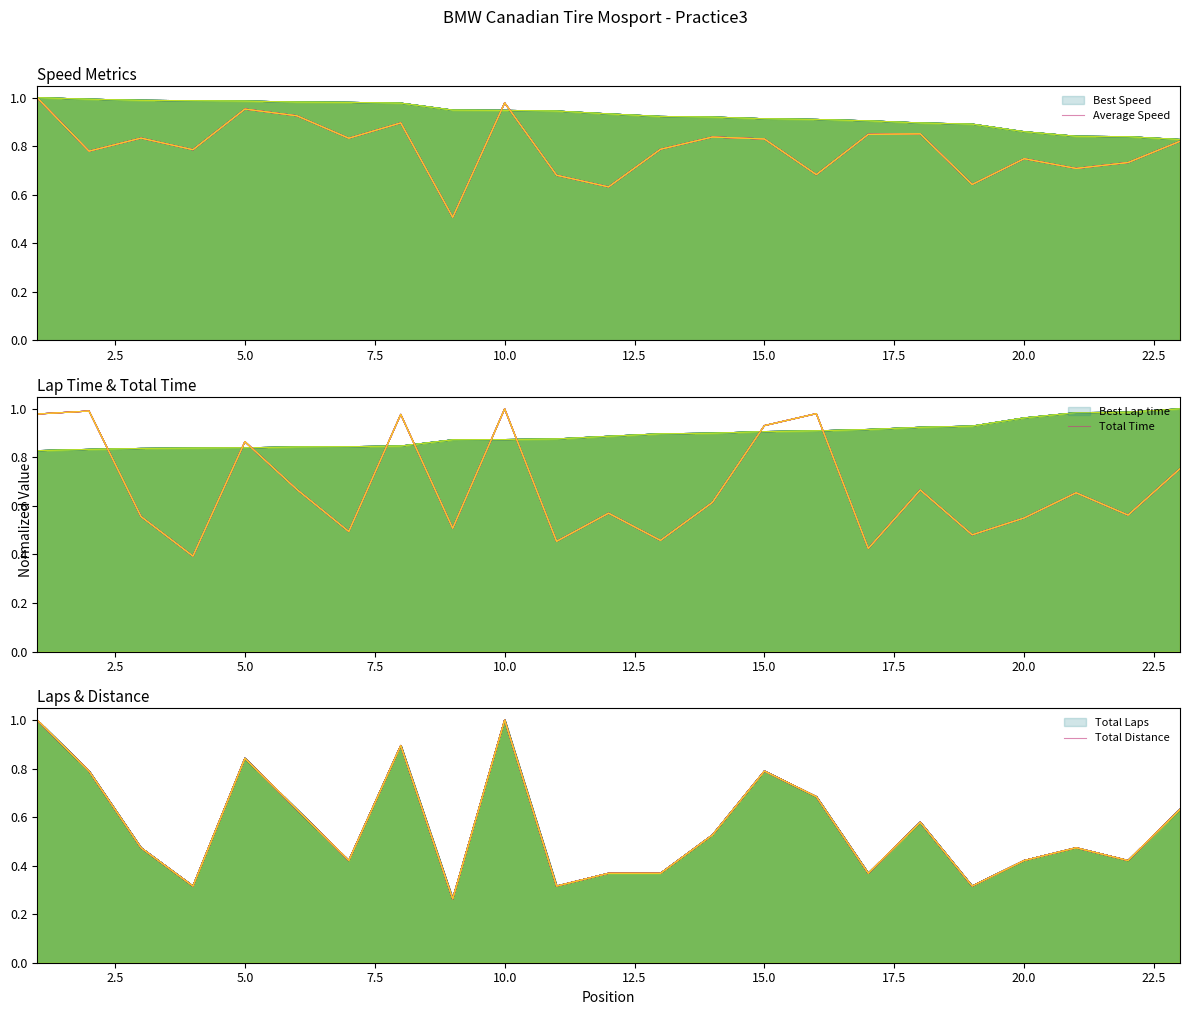

What is the lowest value of the Average Speed series?

0.5